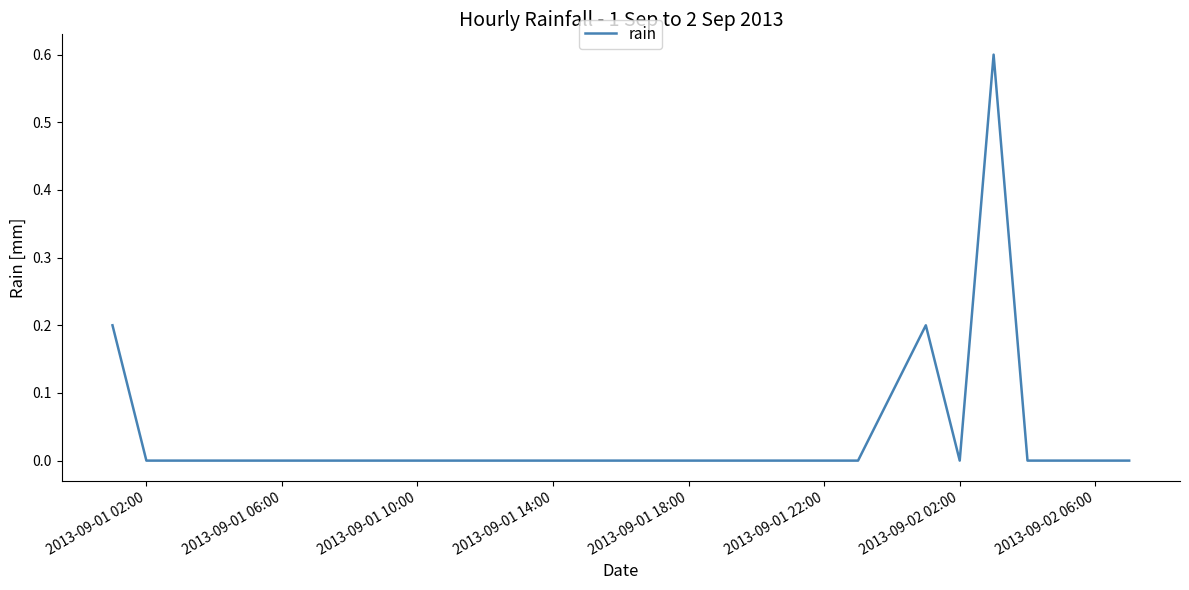

Reading left to right, list all the values displayed in this chart.

0.2	0.0	0.0	0.0	0.0	0.0	0.0	0.0	0.0	0.0	0.0	0.0	0.0	0.0	0.0	0.0	0.0	0.0	0.0	0.0	0.0	0.0	0.0	0.2	0.0	0.6	0.0	0.0	0.0	0.0